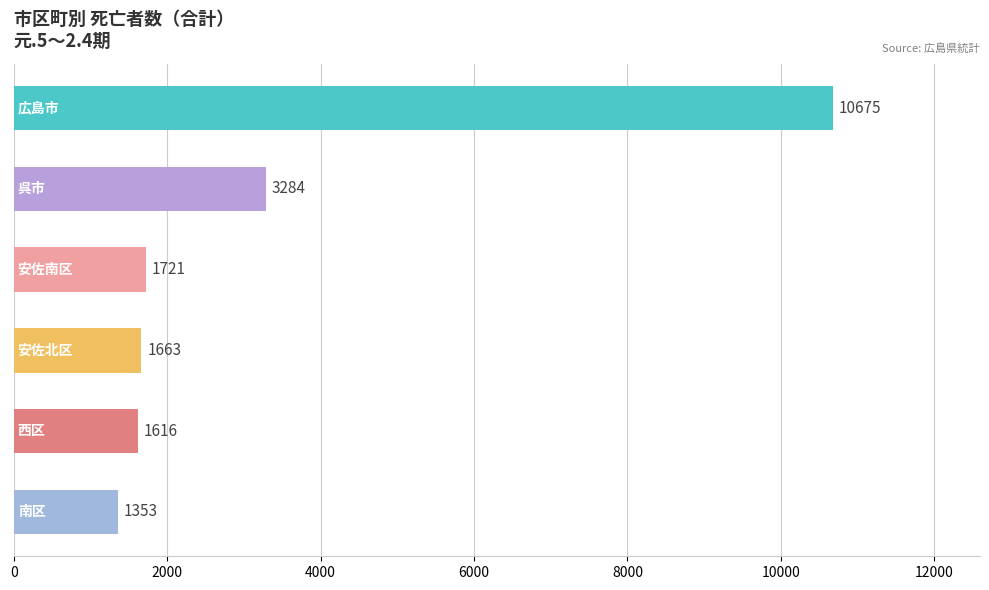

What is the value of the 5th bar from the top?

1616